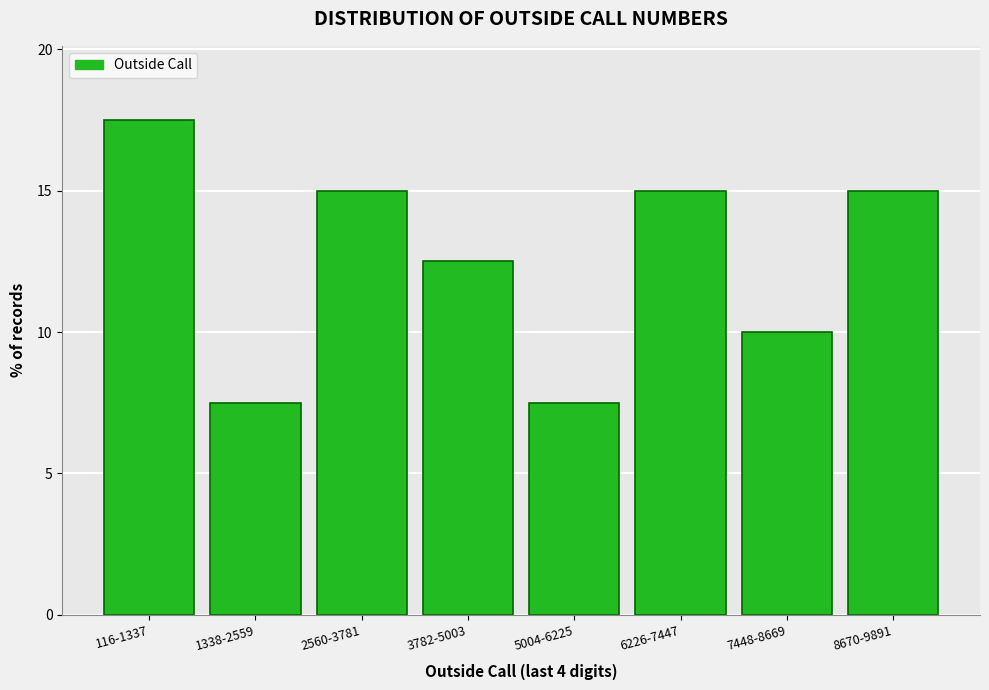

Reading right to left, transcribe all the data shown in this chart.

15.0	10.0	15.0	7.5	12.5	15.0	7.5	17.5